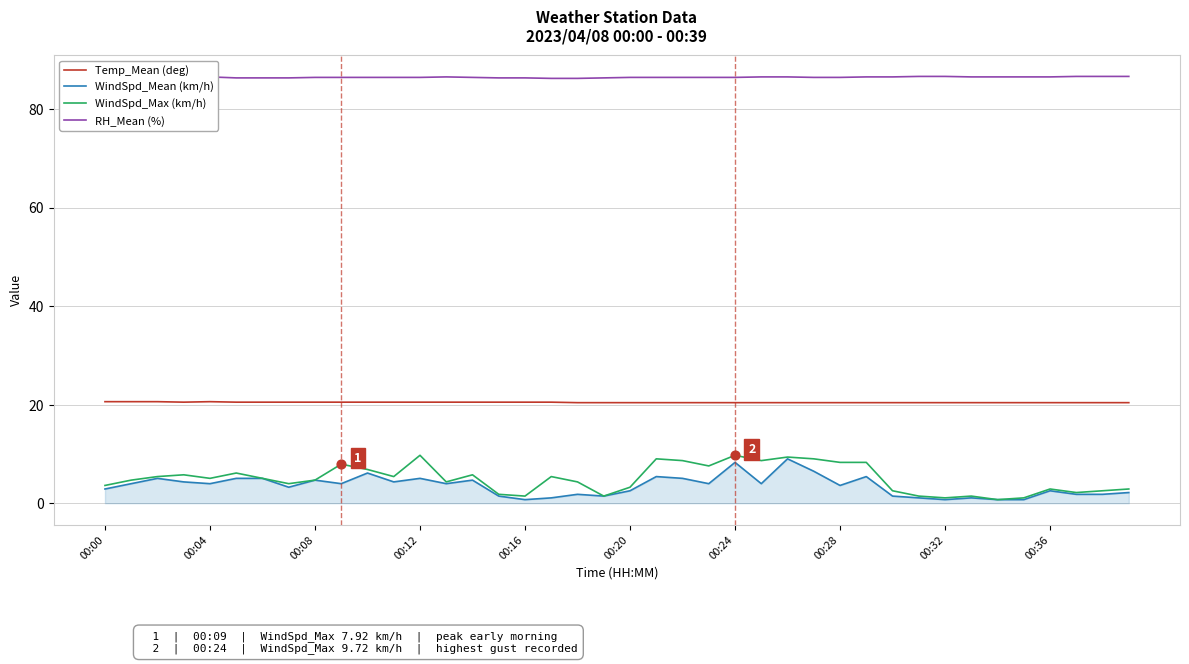

What are all the series names shown in the legend?

Temp_Mean (deg), WindSpd_Mean (km/h), WindSpd_Max (km/h), RH_Mean (%)